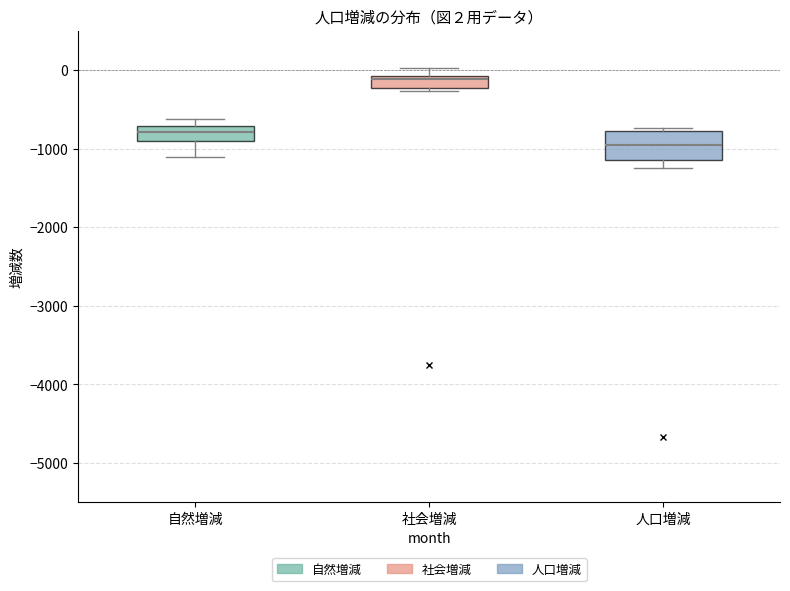

Which box has the highest median line?

社会増減